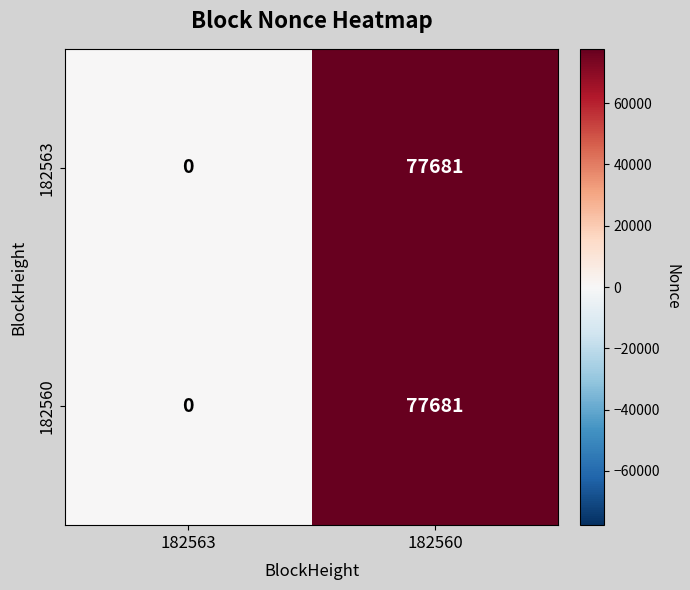

List the labels in order of 182563 value, largest first.

182560, 182563